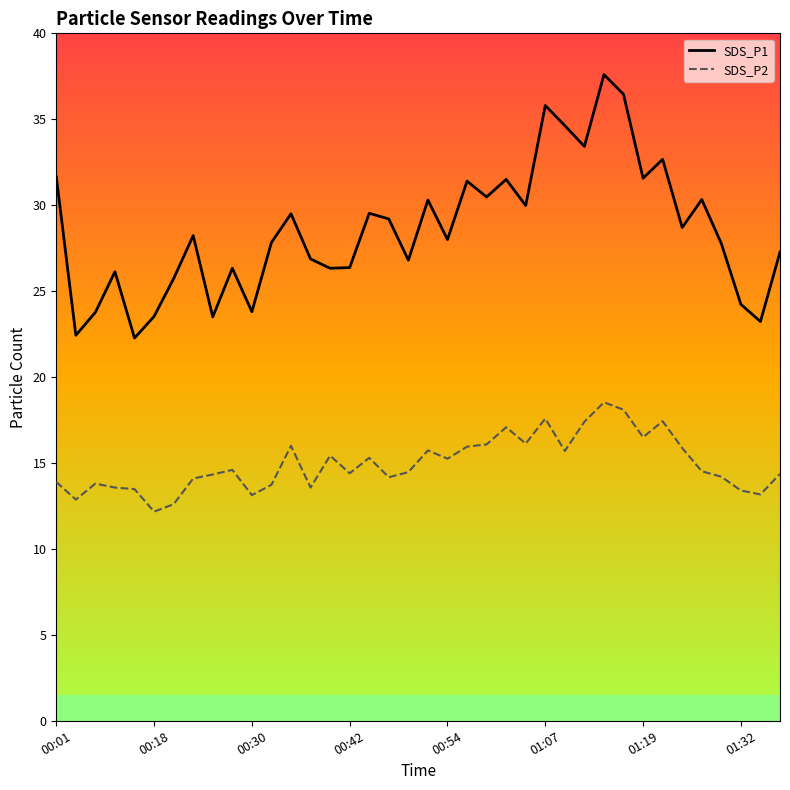

List the series in order of their peak value, lowest first.

SDS_P2, SDS_P1